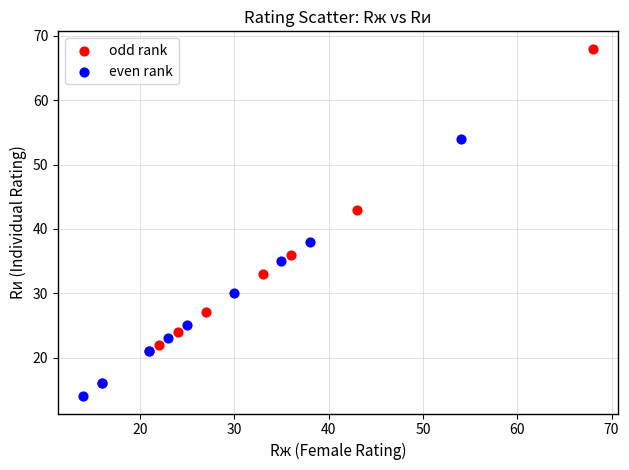

Which series has the widest spread of Y values?

odd rank